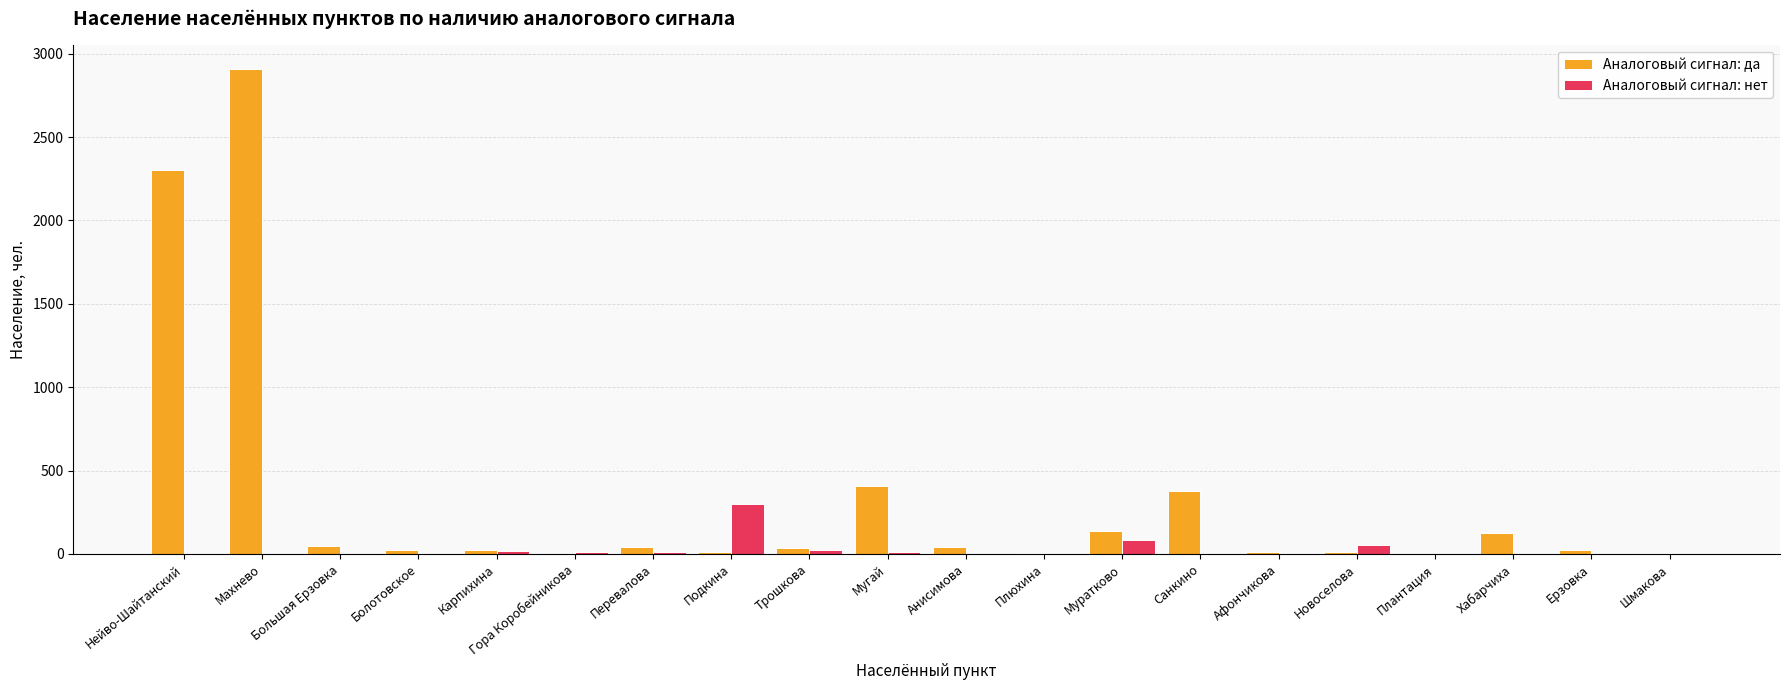

Where is Аналоговый сигнал: нет nearest to the value 149?

Муратково